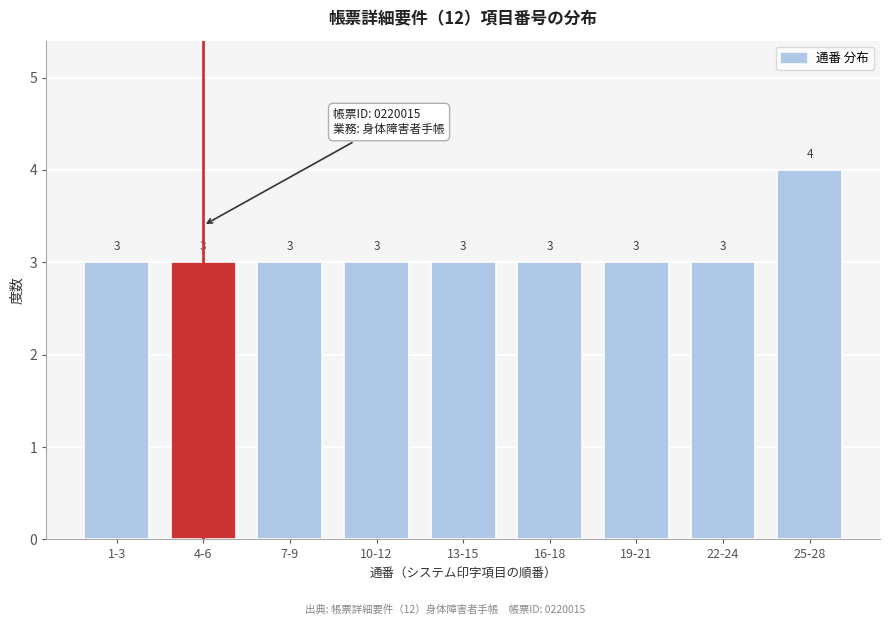

Reading left to right, transcribe all the data shown in this chart.

3	3	3	3	3	3	3	3	4